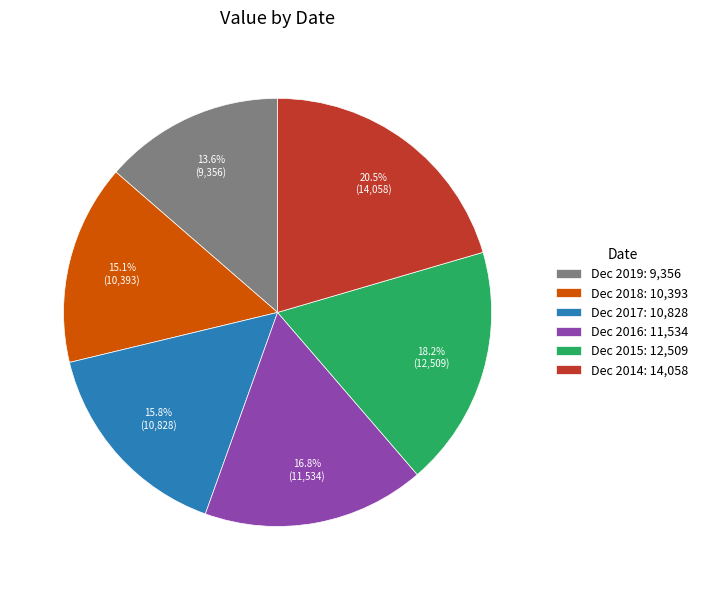

To the nearest percent, what is the difference between the largest and smallest slice percentages?

7%